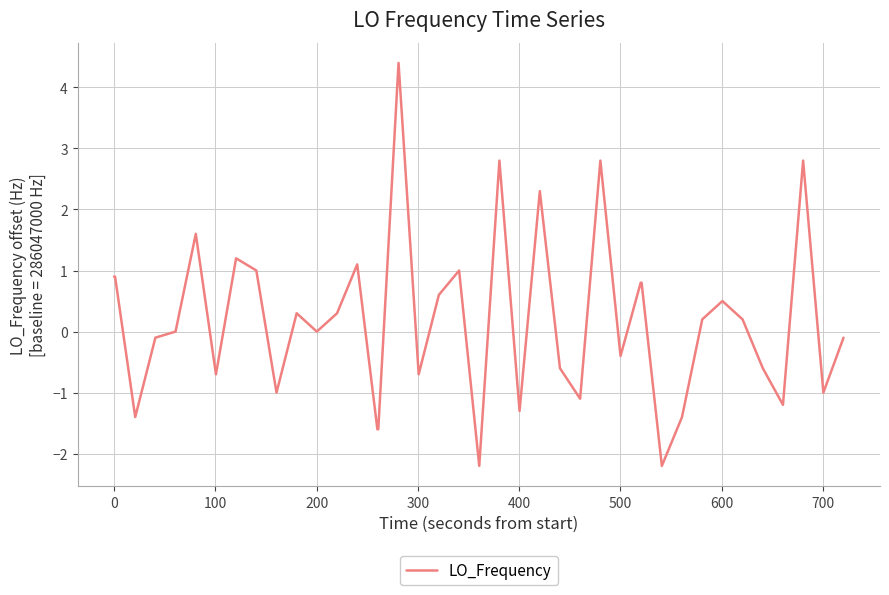

What is the greatest value displayed?

4.4